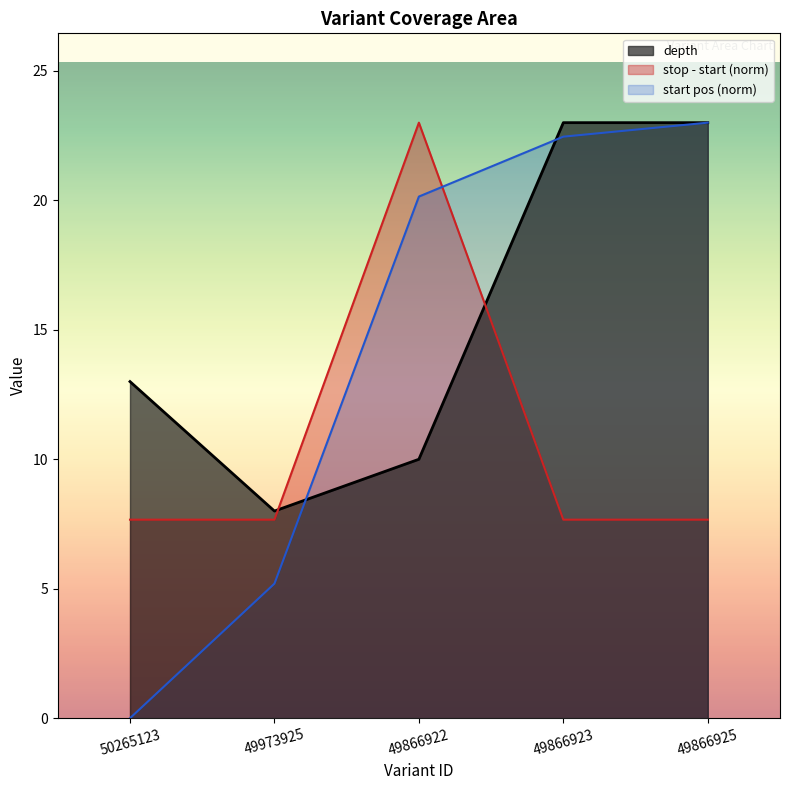

Is the value of start at 49866923 greater than the value of depth at 49973925?

Yes